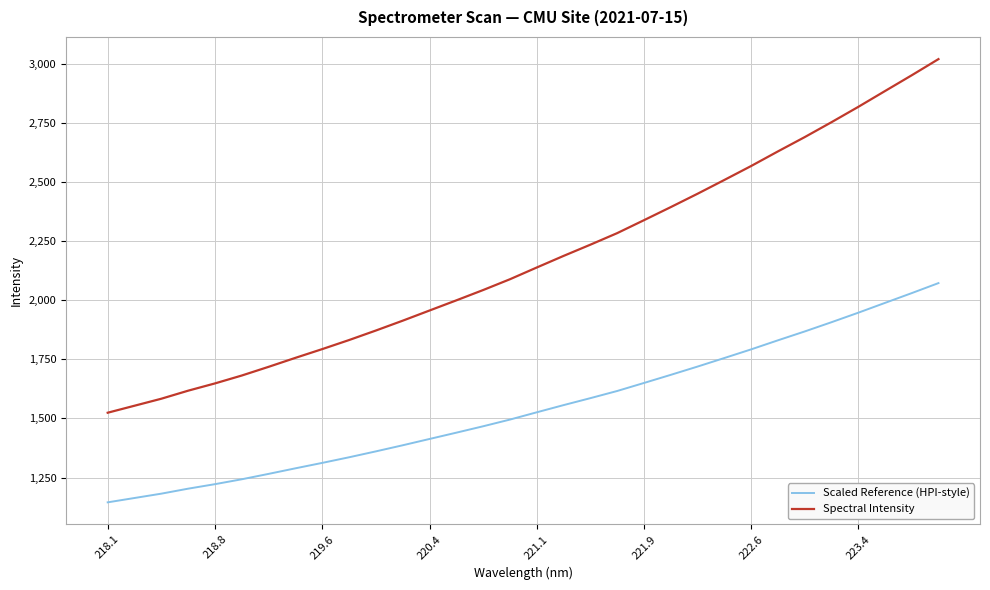

List the series in order of their peak value, highest first.

Spectral Intensity, Scaled Reference (HPI-style)